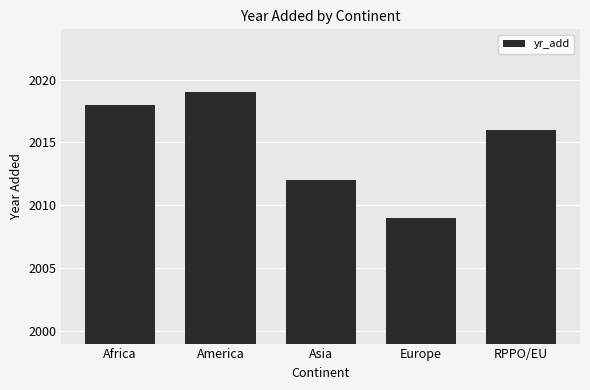

What is the label of the 5th bar from the left?

RPPO/EU